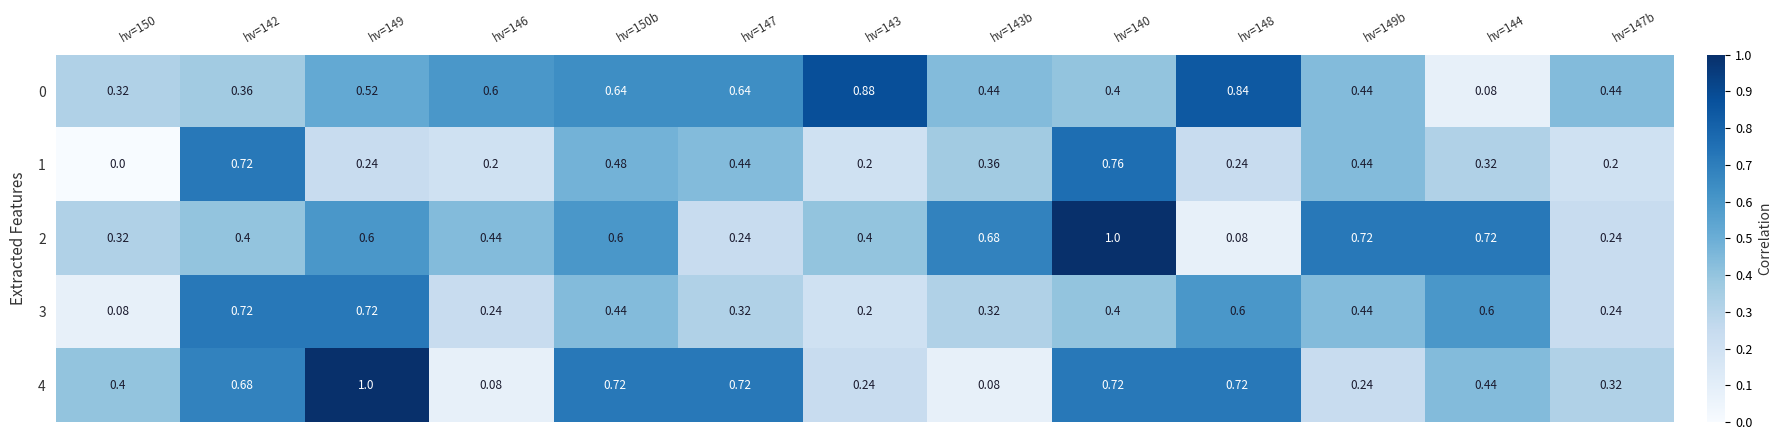

At which category is the sum across all series the highest?

hv=140